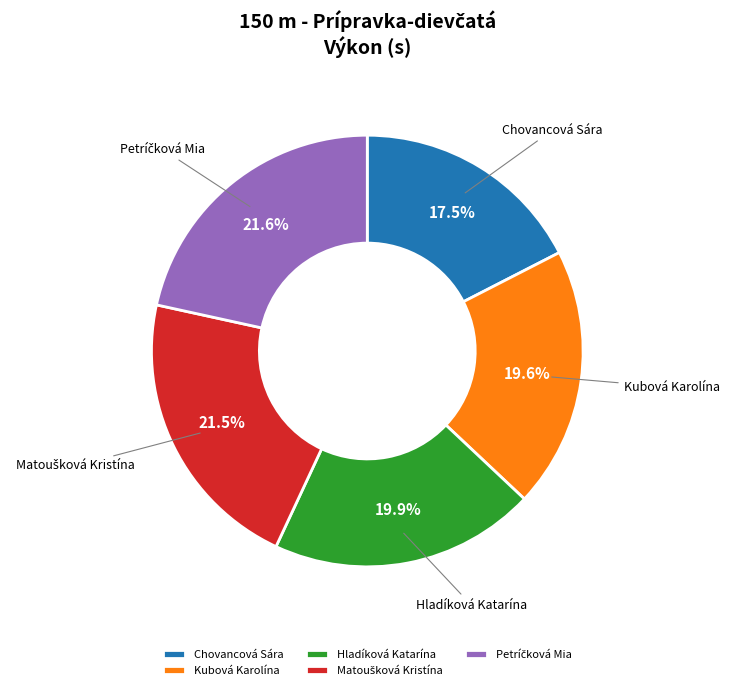

What percentage is the Hladíková Katarína slice, to the nearest percent?

20%